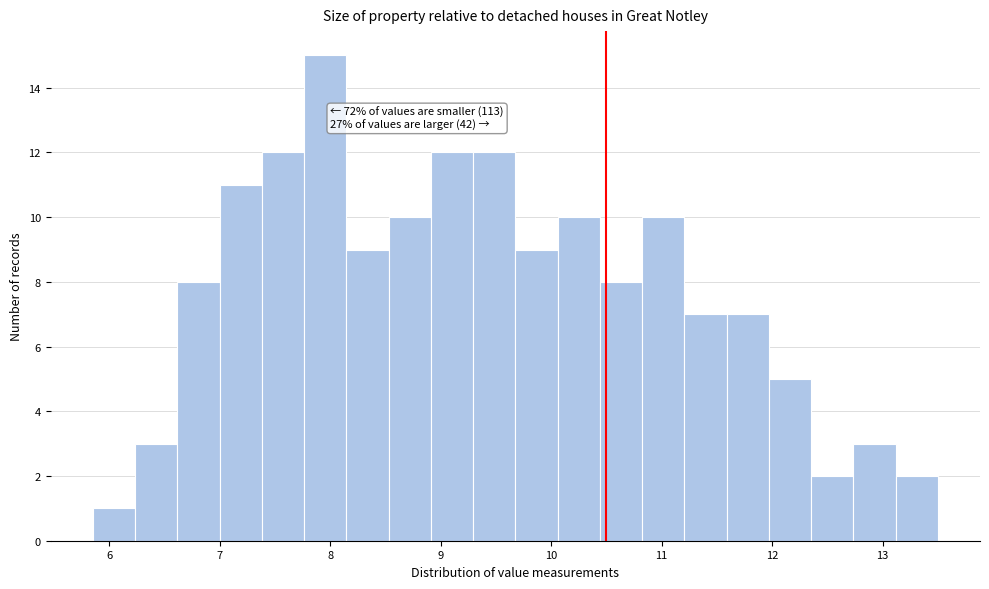

Around what value on the x-axis is the tallest bar? Give the approximate position of its centre, as read against the axis.

8.0